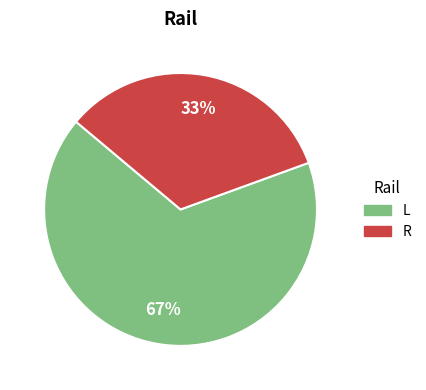

Between R and L, which is larger?

L